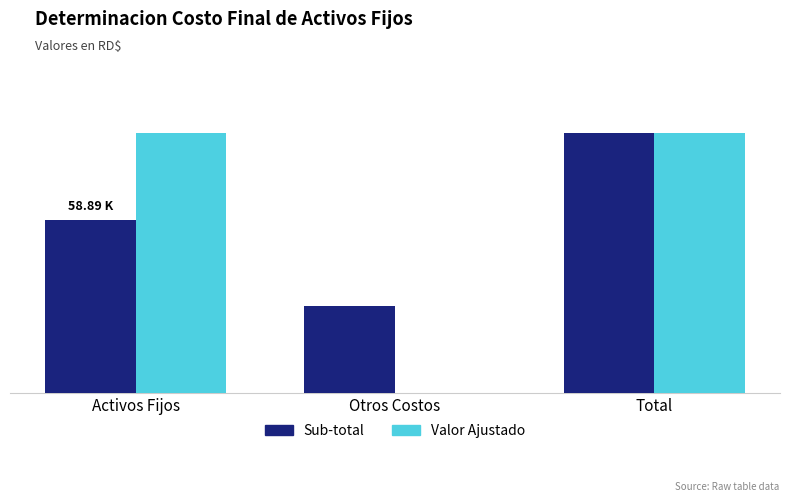

Are the bars grouped side by side (vs. stacked)?

Yes